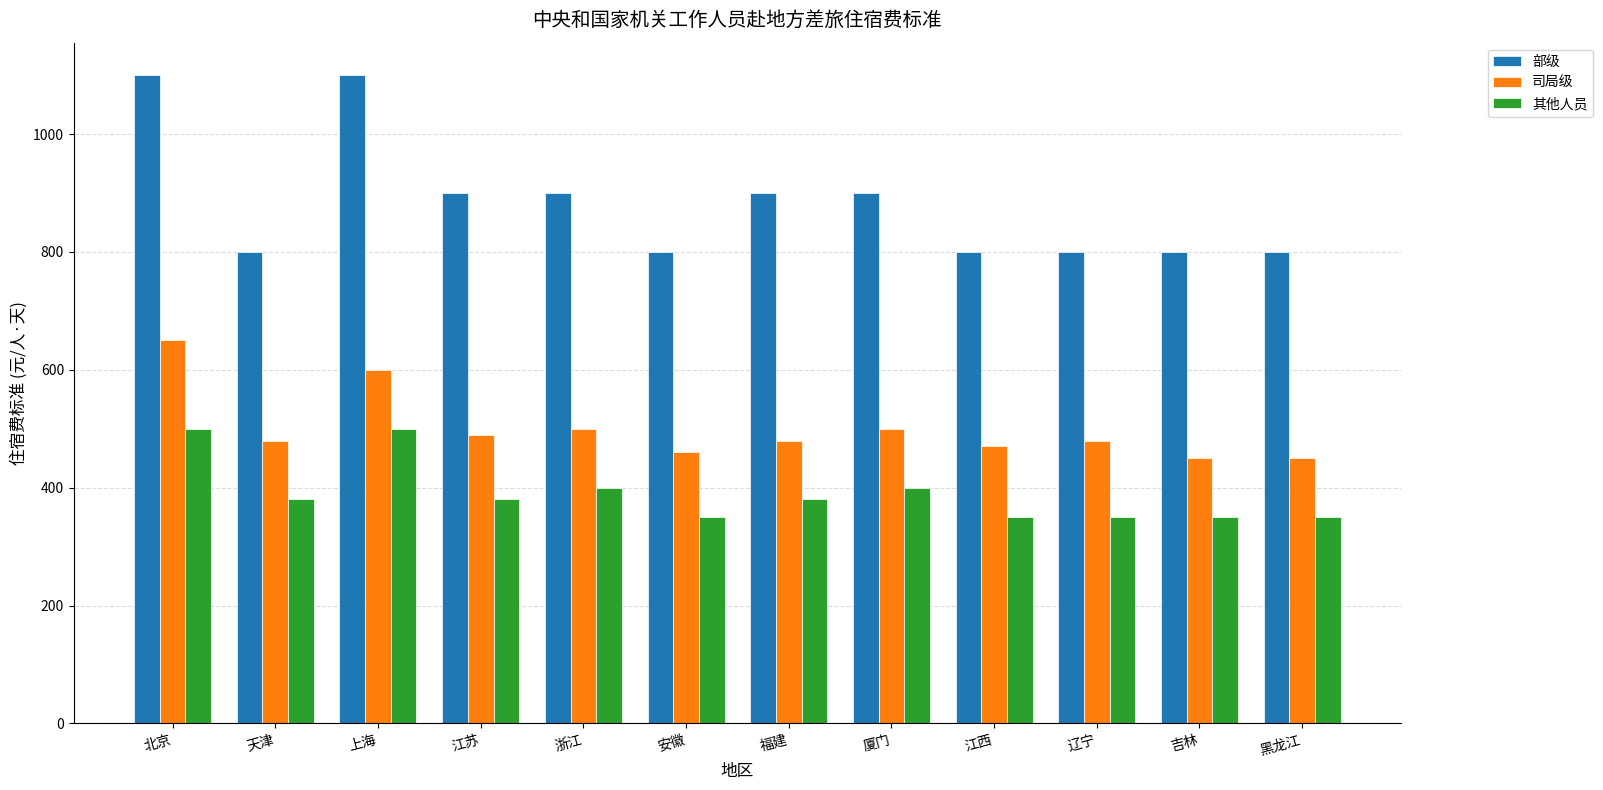

Between 江西 and 黑龙江, which series saw the biggest shift?

司局级